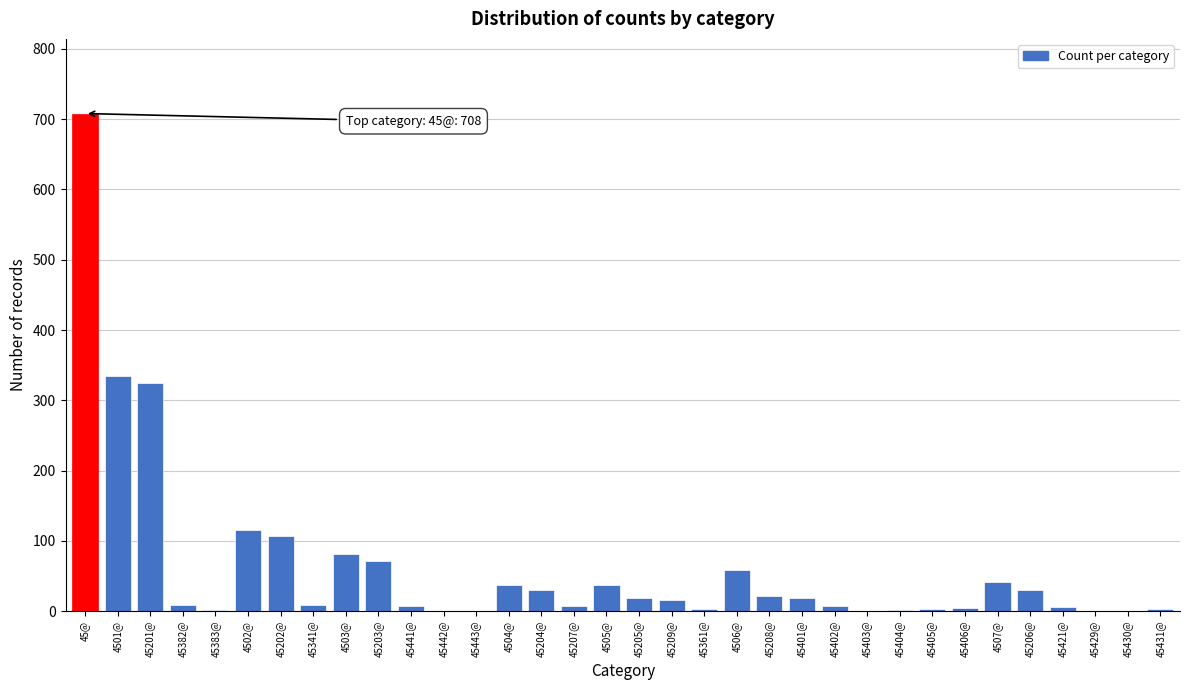

Which category has the highest value across all series?

45@